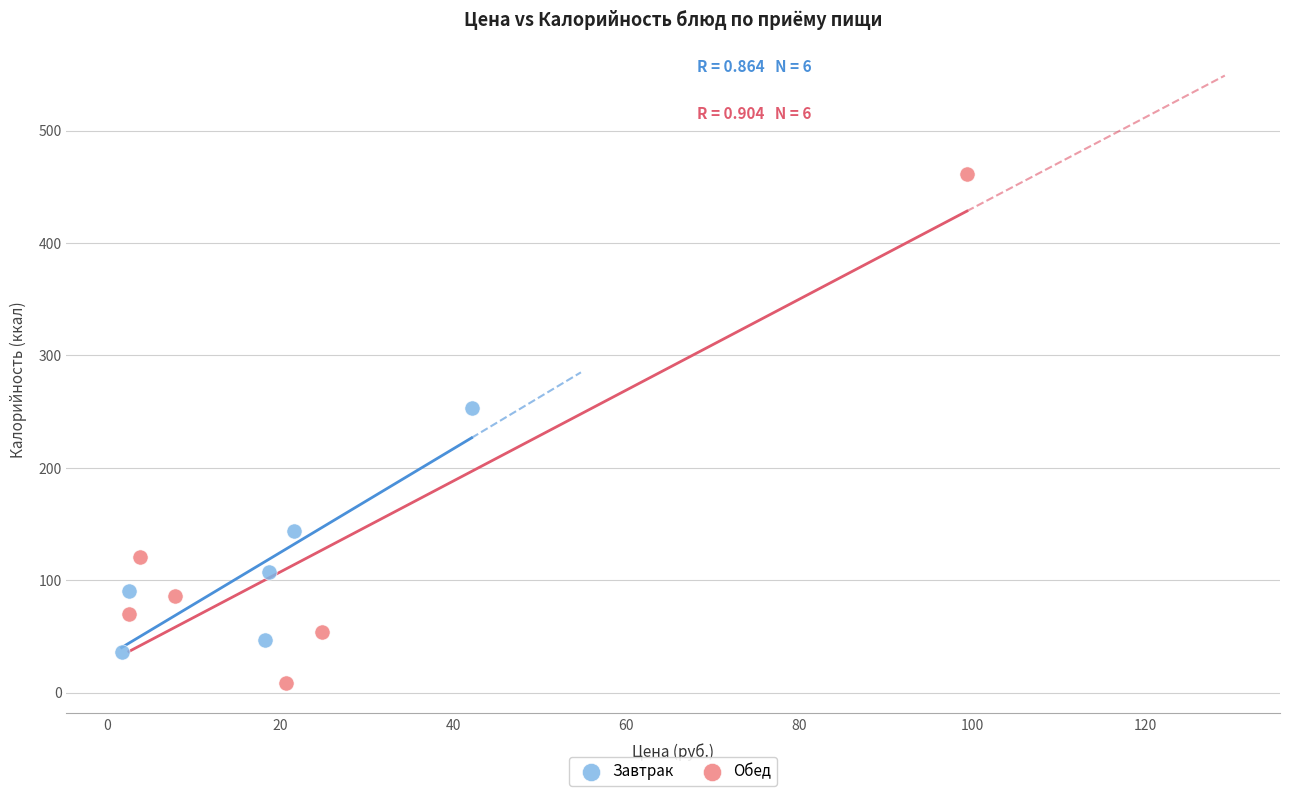

What are all the series names shown in the legend?

Завтрак, Обед